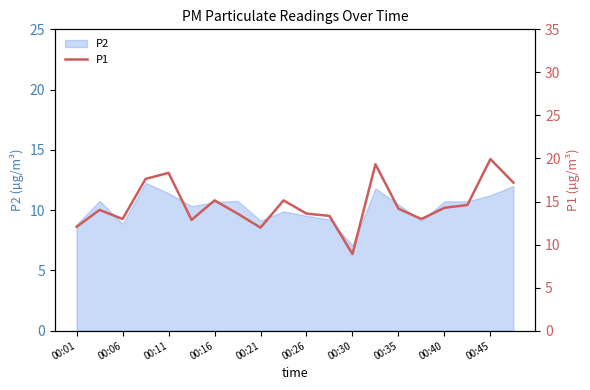

What is the highest value of the P2 series?

12.3